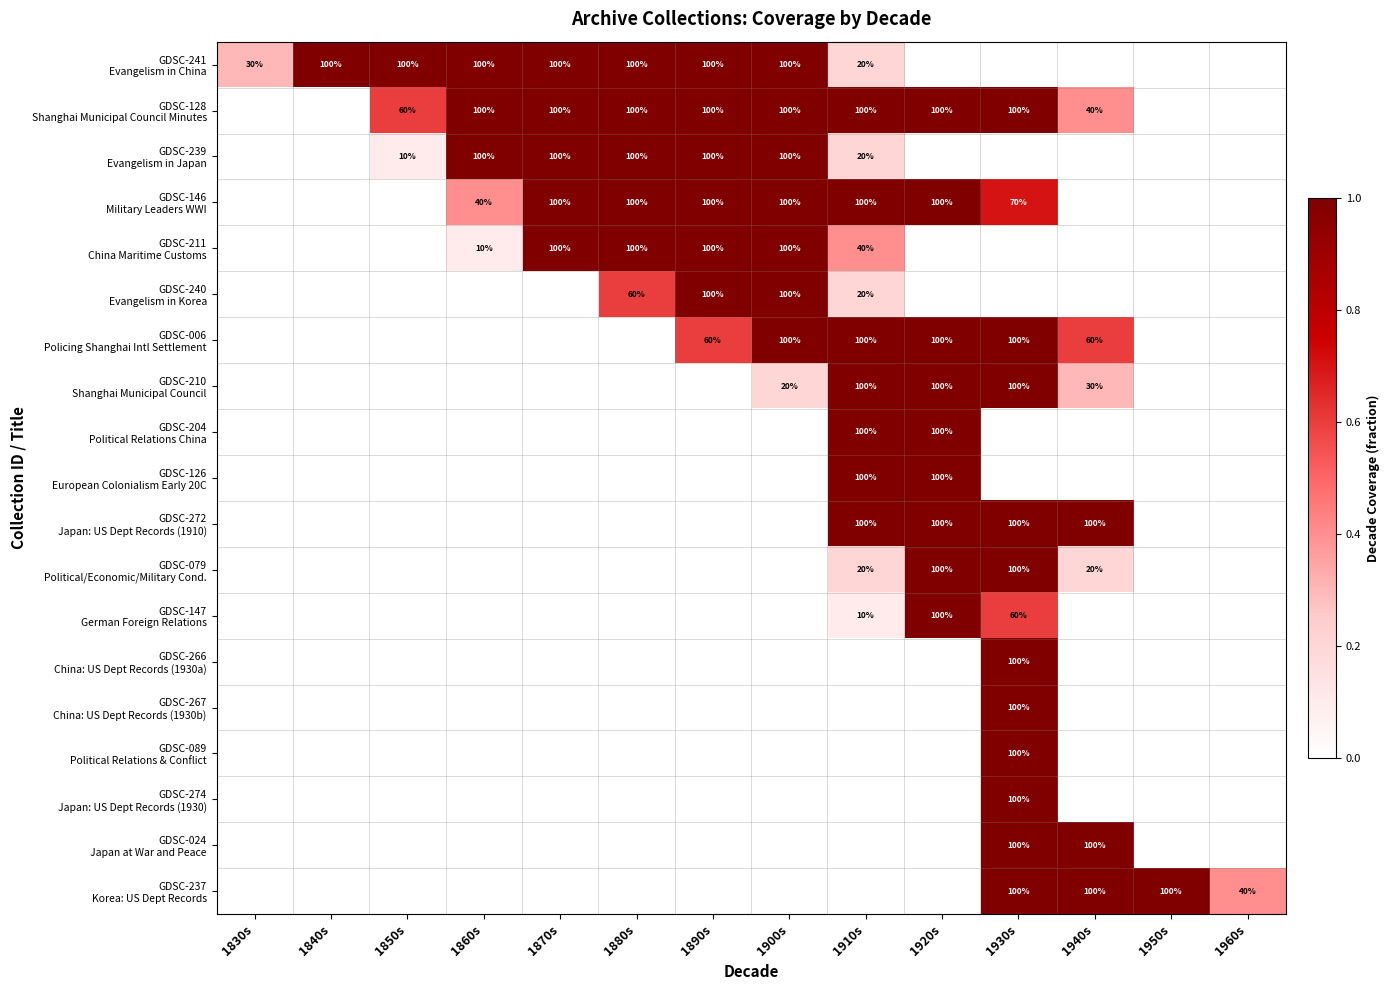

How many values in GDSC-240 Evangelism in Korea are above zero?

4